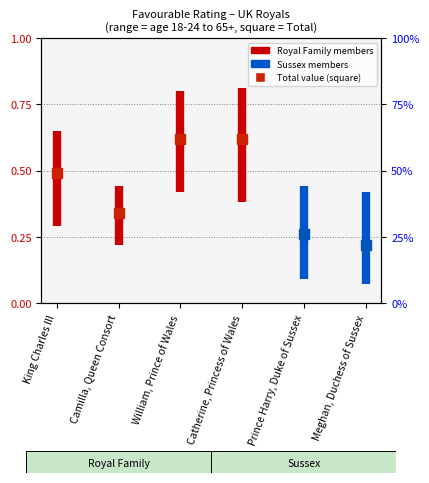

Reading left to right, transcribe all the data shown in this chart.

King Charles III: 0.3	0.7
Camilla, Queen Consort: 0.2	0.4
William, Prince of Wales: 0.4	0.8
Catherine, Princess of Wales: 0.4	0.8
Prince Harry, Duke of Sussex: 0.1	0.4
Meghan, Duchess of Sussex: 0.1	0.4